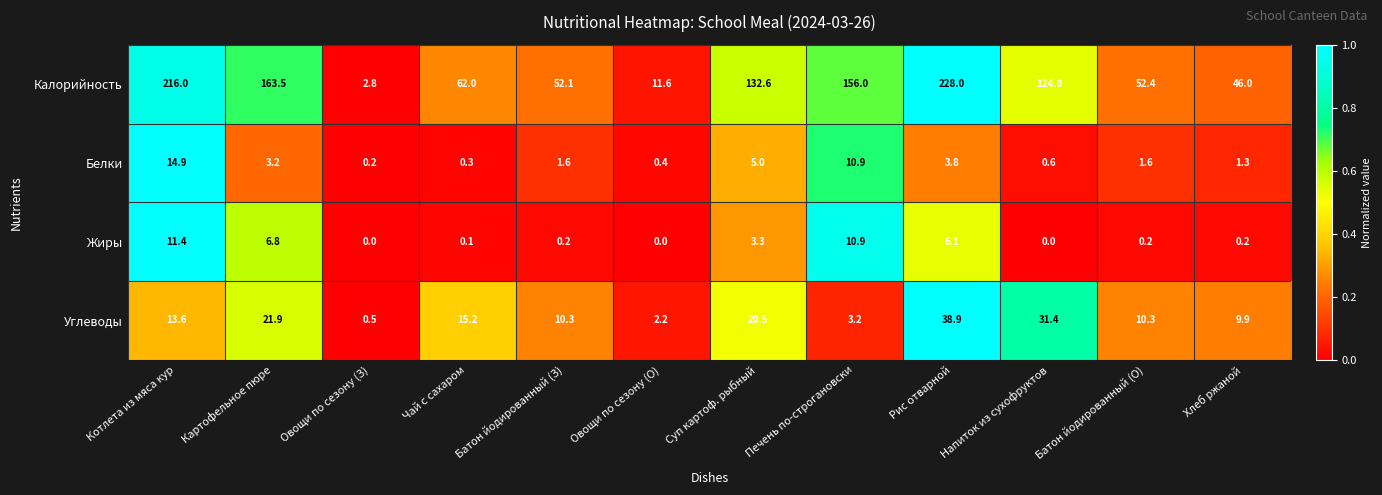

At which category is the sum across all series the highest?

Рис отварной